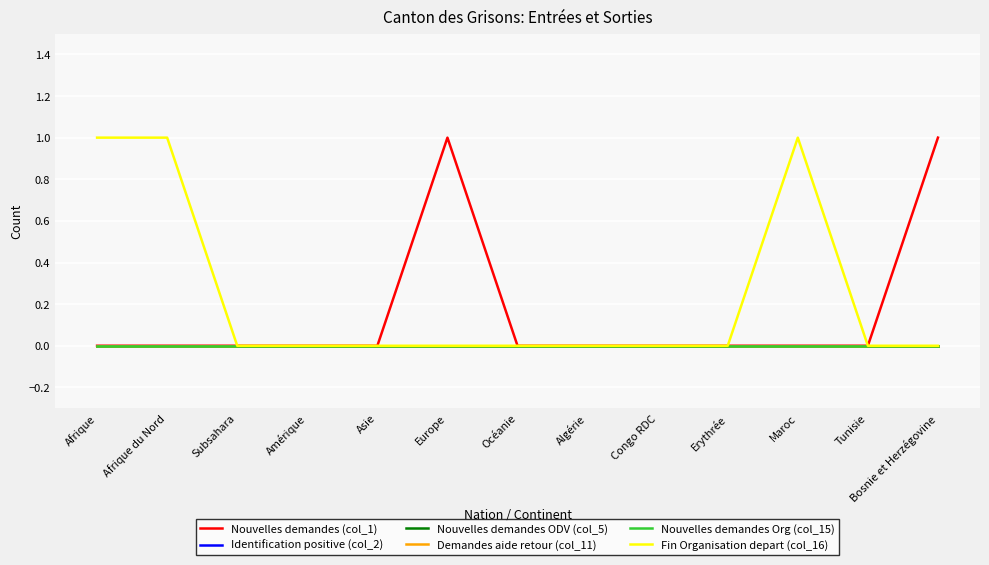

True or false: Nouvelles demandes Org (col_15) and Demandes aide retour (col_11) cross at least once.

False